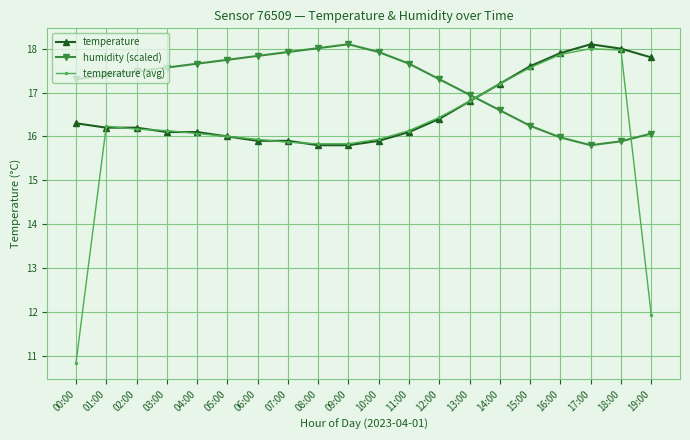

Which series has the largest total across all categories?

humidity (scaled)